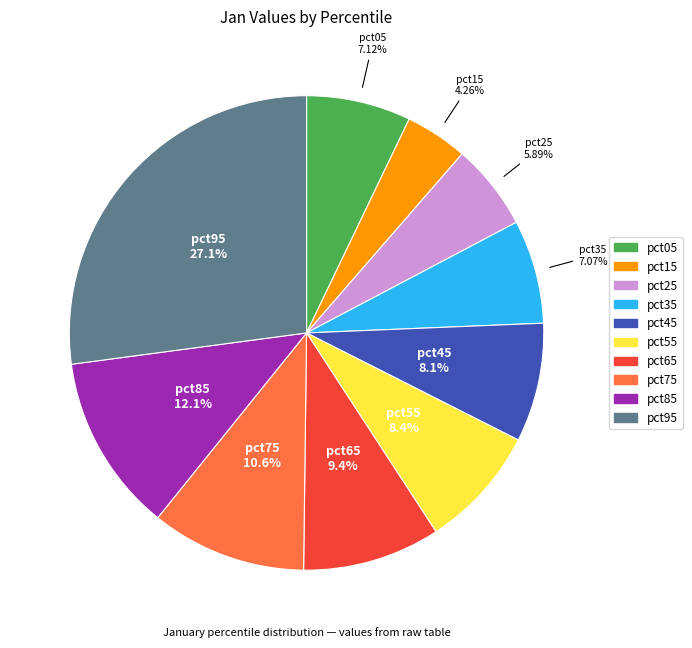

What is the smallest slice in the pie chart?

pct15